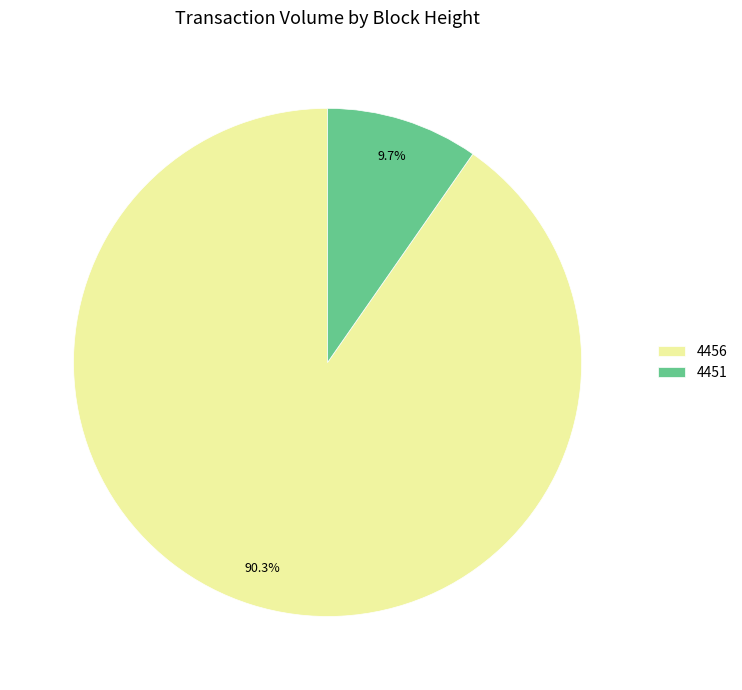

Which slice represents more than half of the pie?

4456